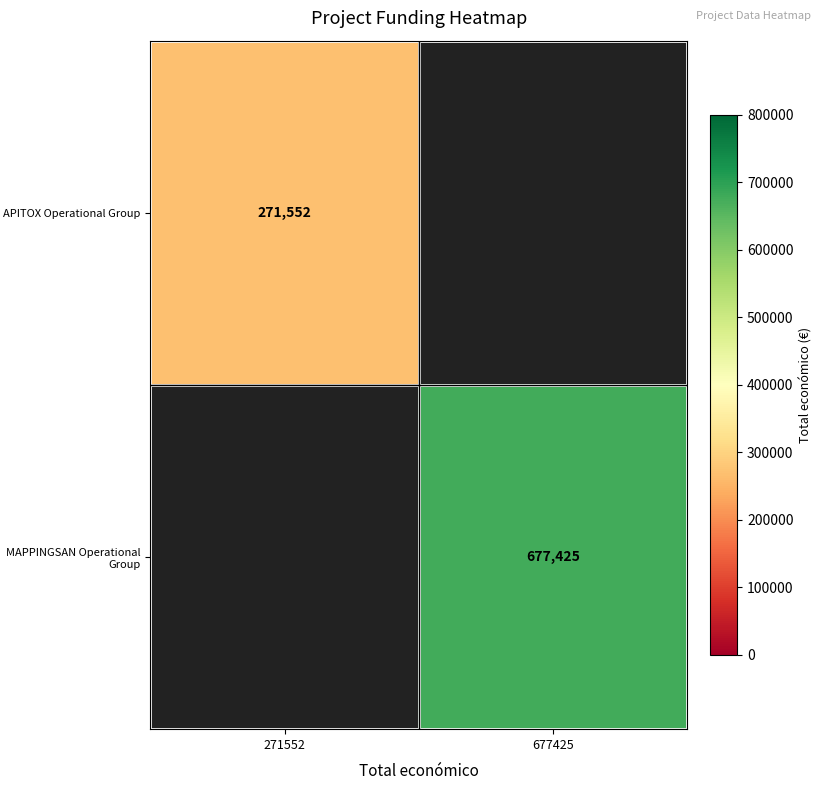

Is it true that MAPPINGSAN Operational Group equals 372753 at 677425?

False